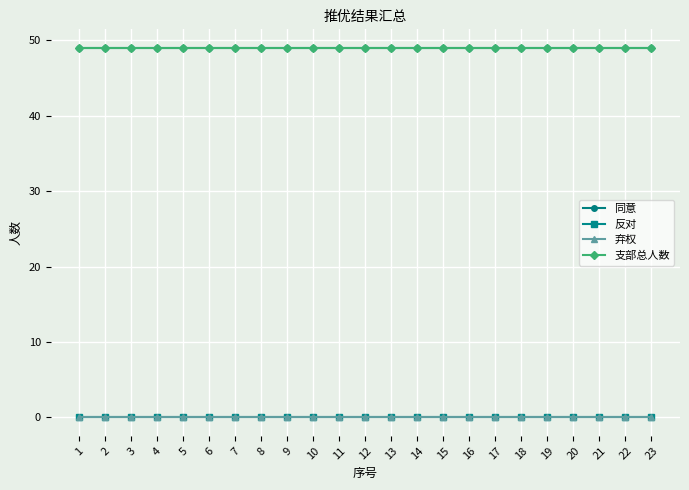

True or false: 反对 and 弃权 intersect in this chart.

False